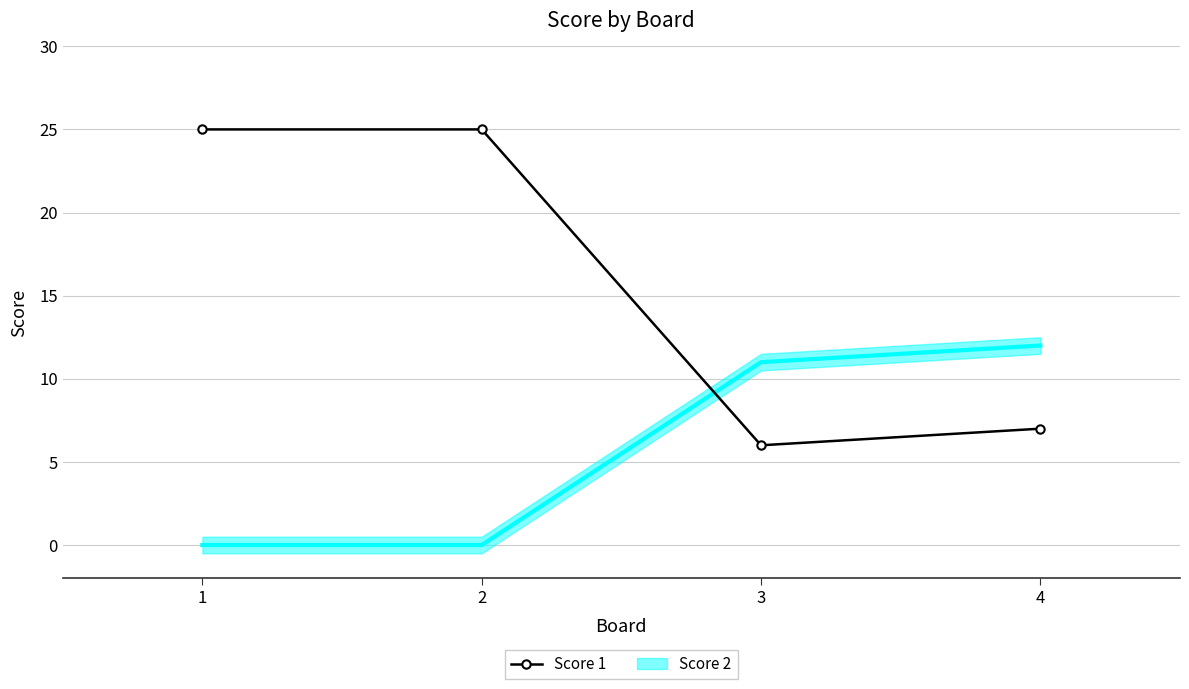

List the labels in order of value, largest first.

1, 2, 4, 3